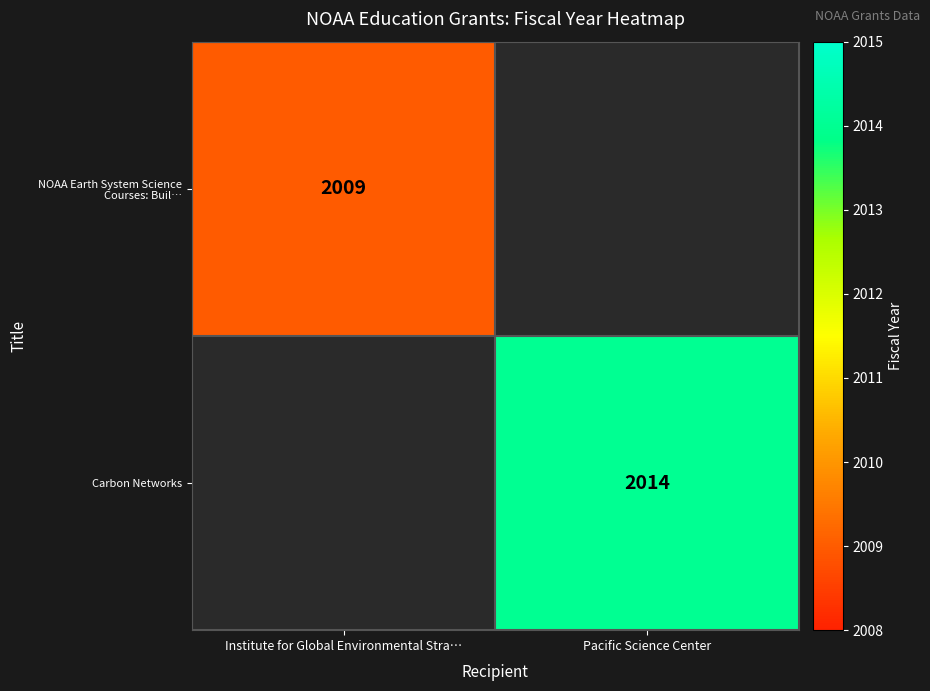

Is it true that Carbon Networks equals 2796 at Pacific Science Center?

False